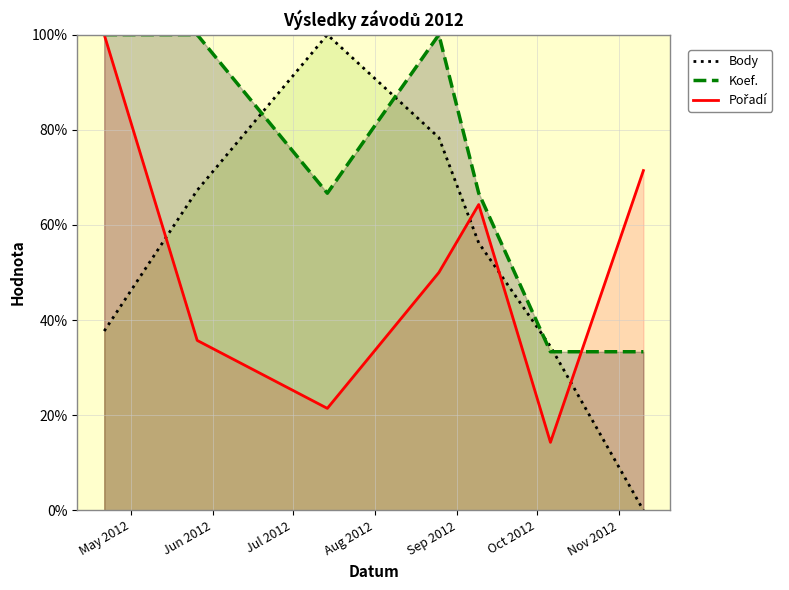

Which series has the largest total across all categories?

Koef.